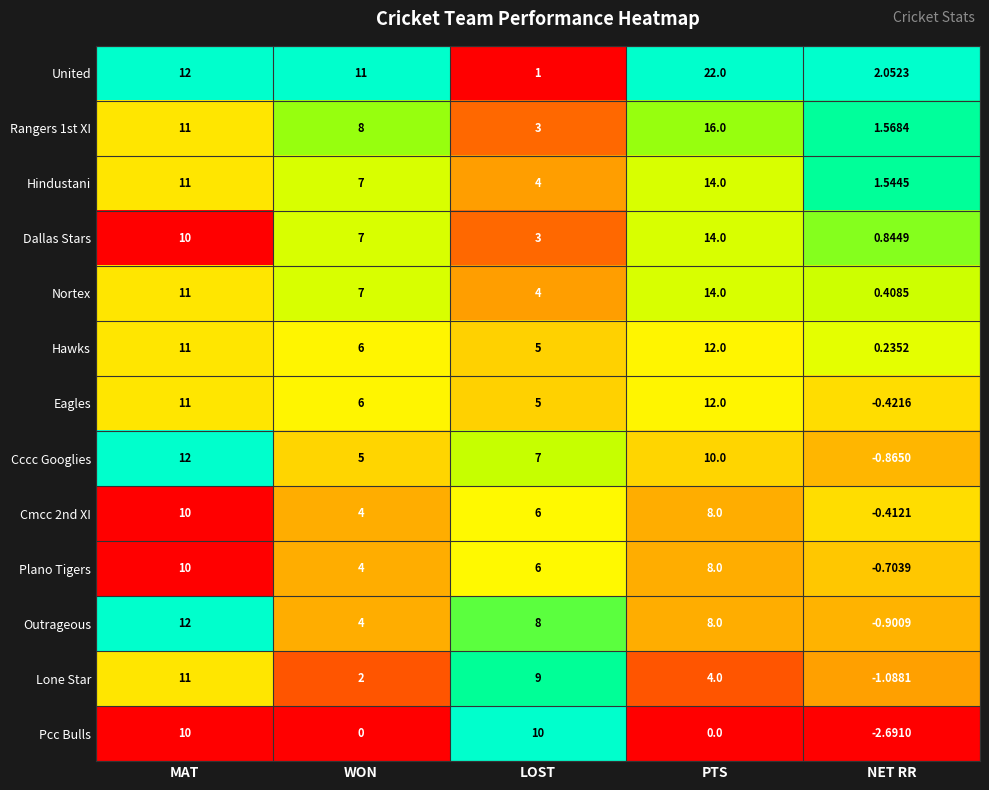

Between PTS and NET RR, which series saw the biggest shift?

United